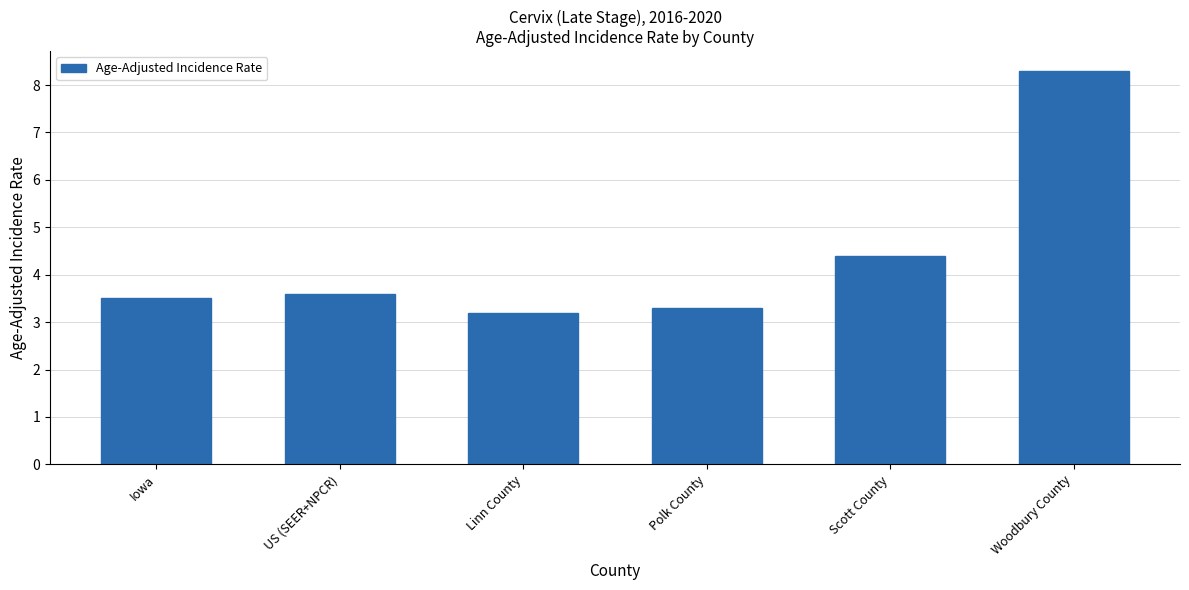

Is it true that the value at Woodbury County is 14.2?

False